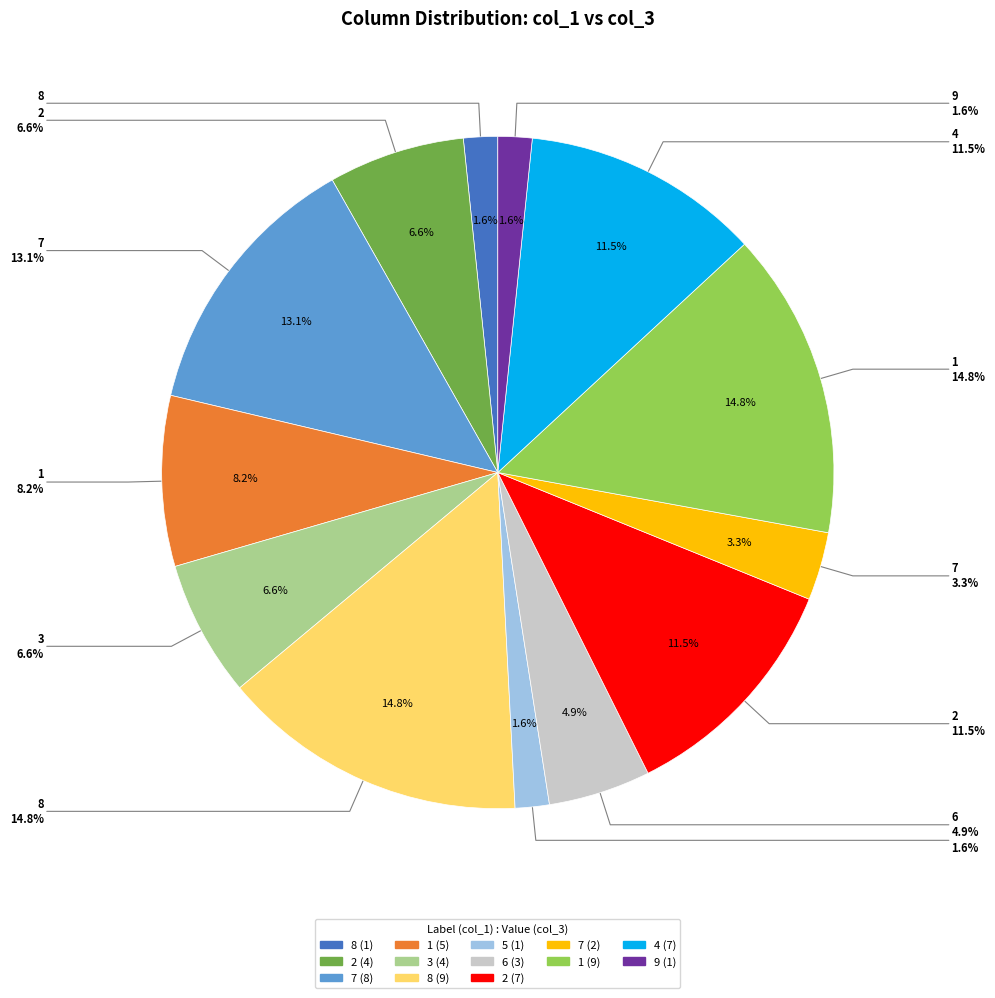

How many slices are in this pie chart?

13